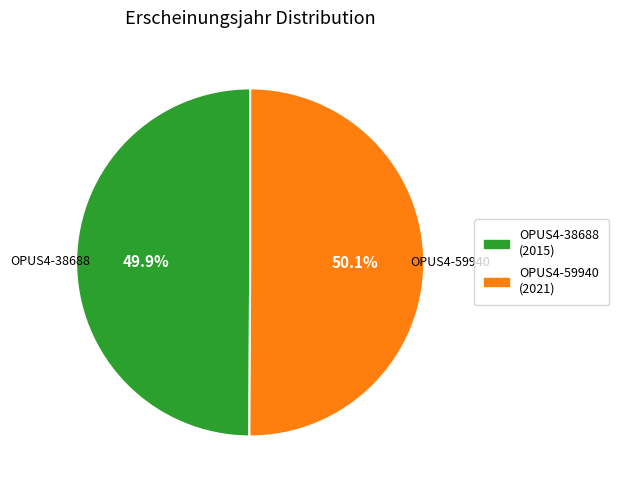

The OPUS4-38688 slice represents 50% of the pie. True or false?

True